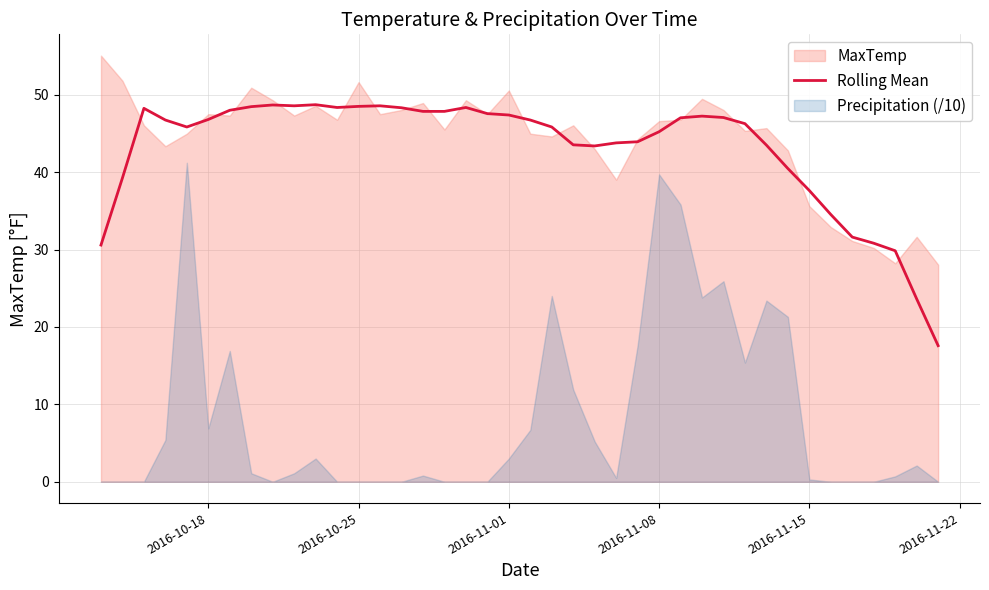

The value of Rolling Mean at 2016-10-18 is 29.3. True or false?

False